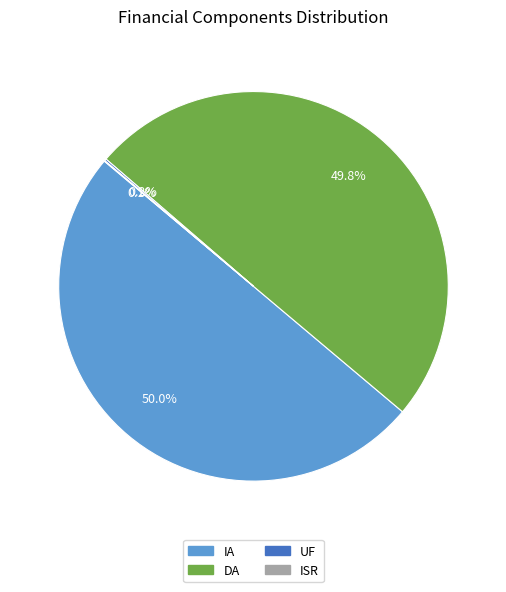

Is the sum of DA and IA greater than half?

Yes